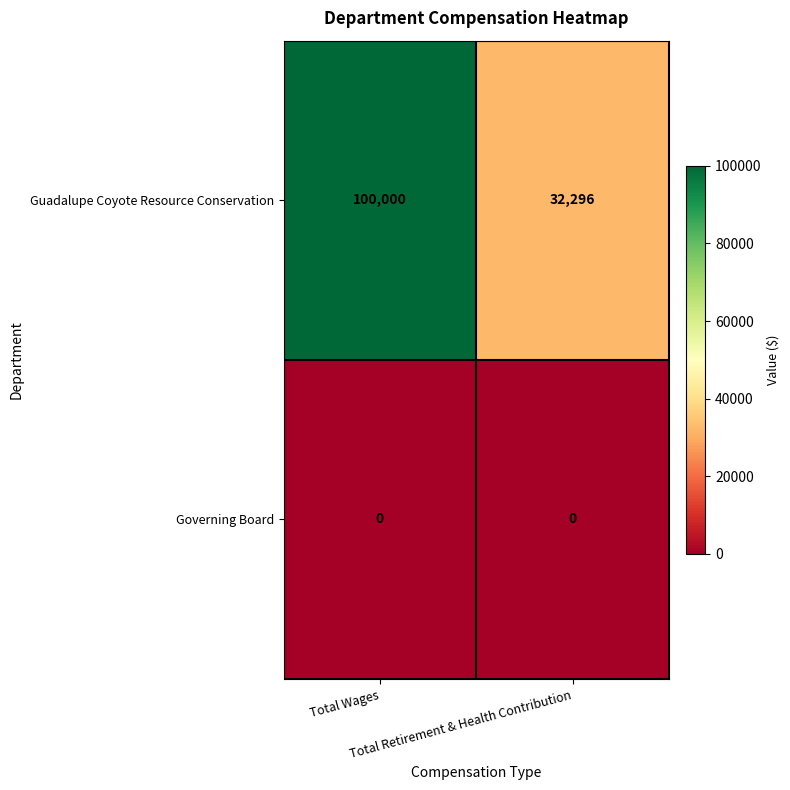

Which series has the largest range (max minus min)?

Guadalupe Coyote Resource Conservation